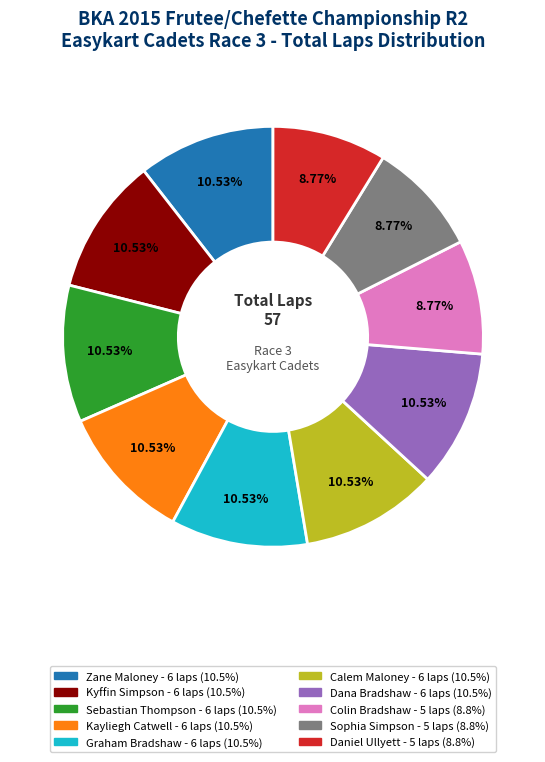

Does any single category account for the majority?

No